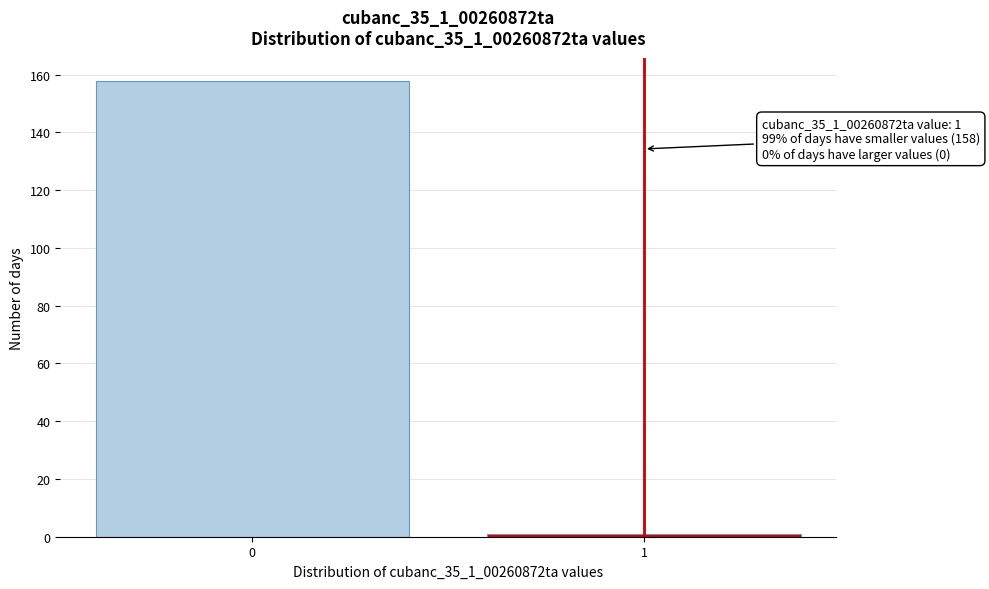

Reading right to left, transcribe all the data shown in this chart.

1=1	0=158